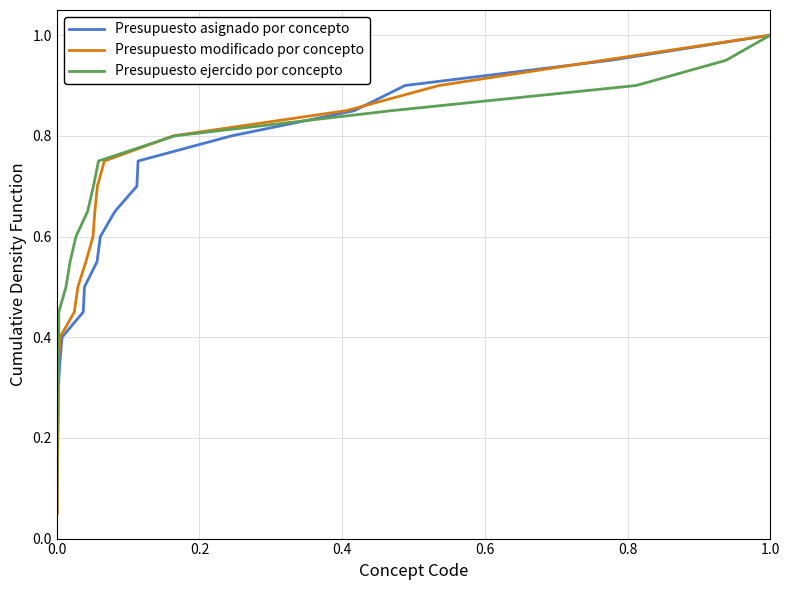

What is the difference between the maximum and minimum values in the Presupuesto asignado por concepto series?

0.9